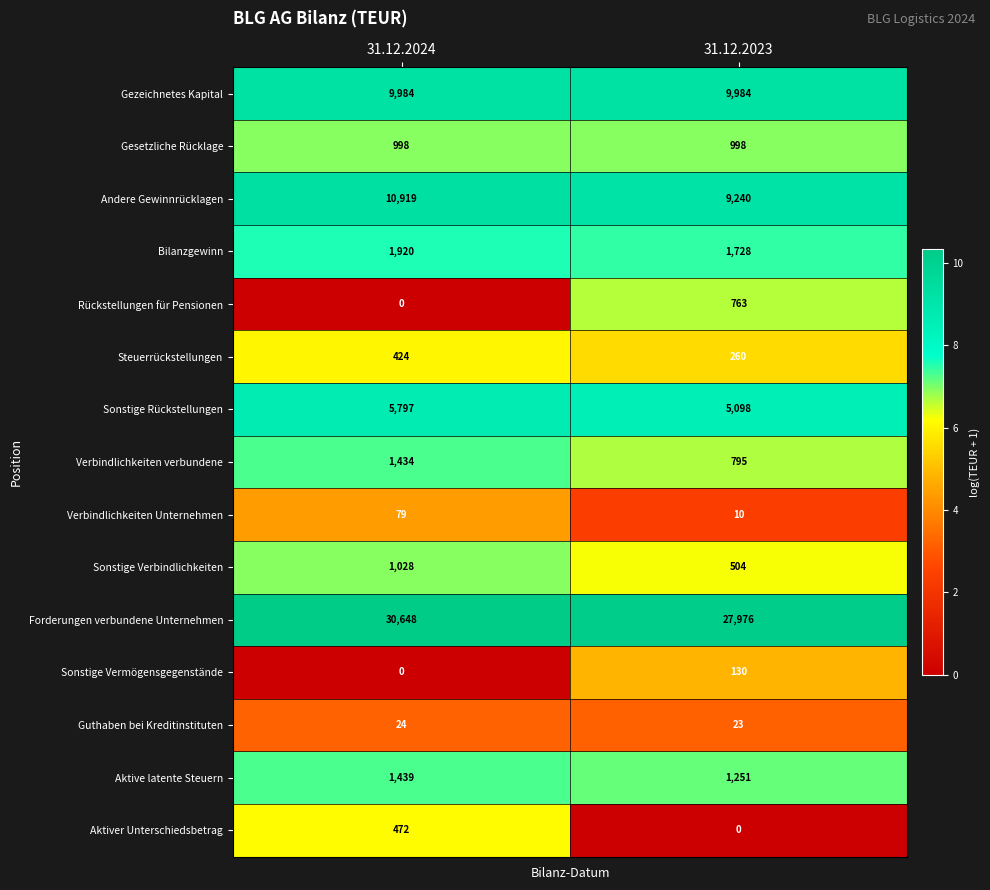

Which series has the widest spread of values?

Forderungen verbundene Unternehmen